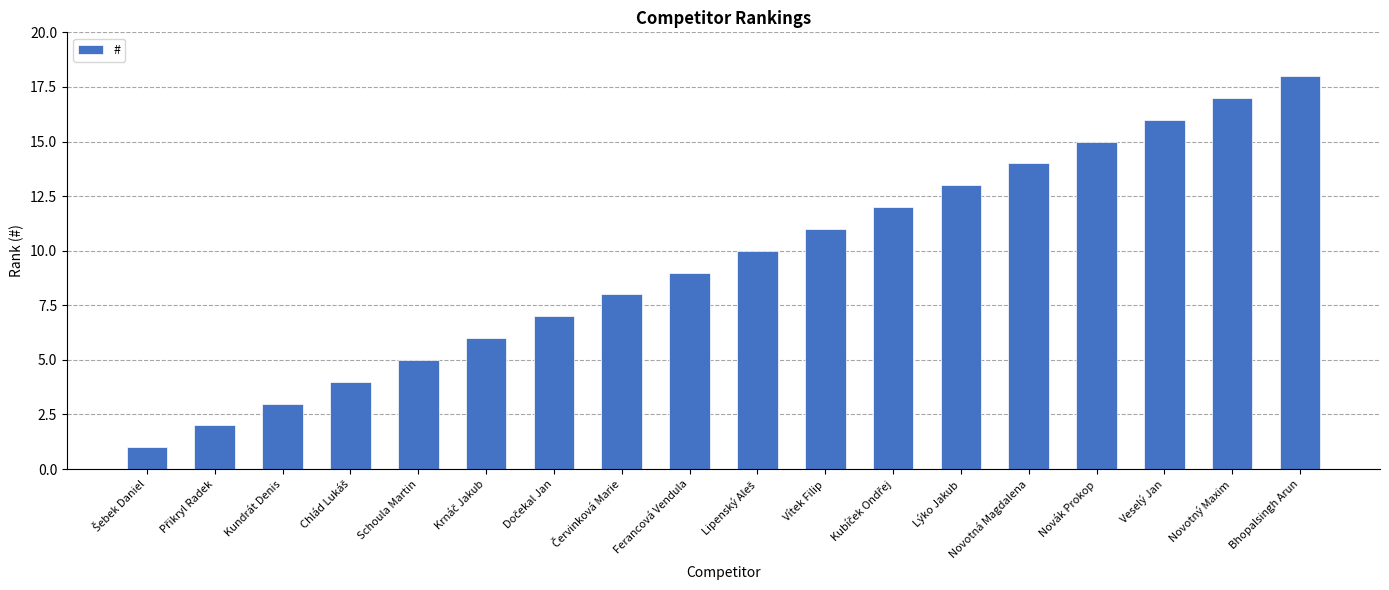

Reading right to left, list all the values displayed in this chart.

18	17	16	15	14	13	12	11	10	9	8	7	6	5	4	3	2	1